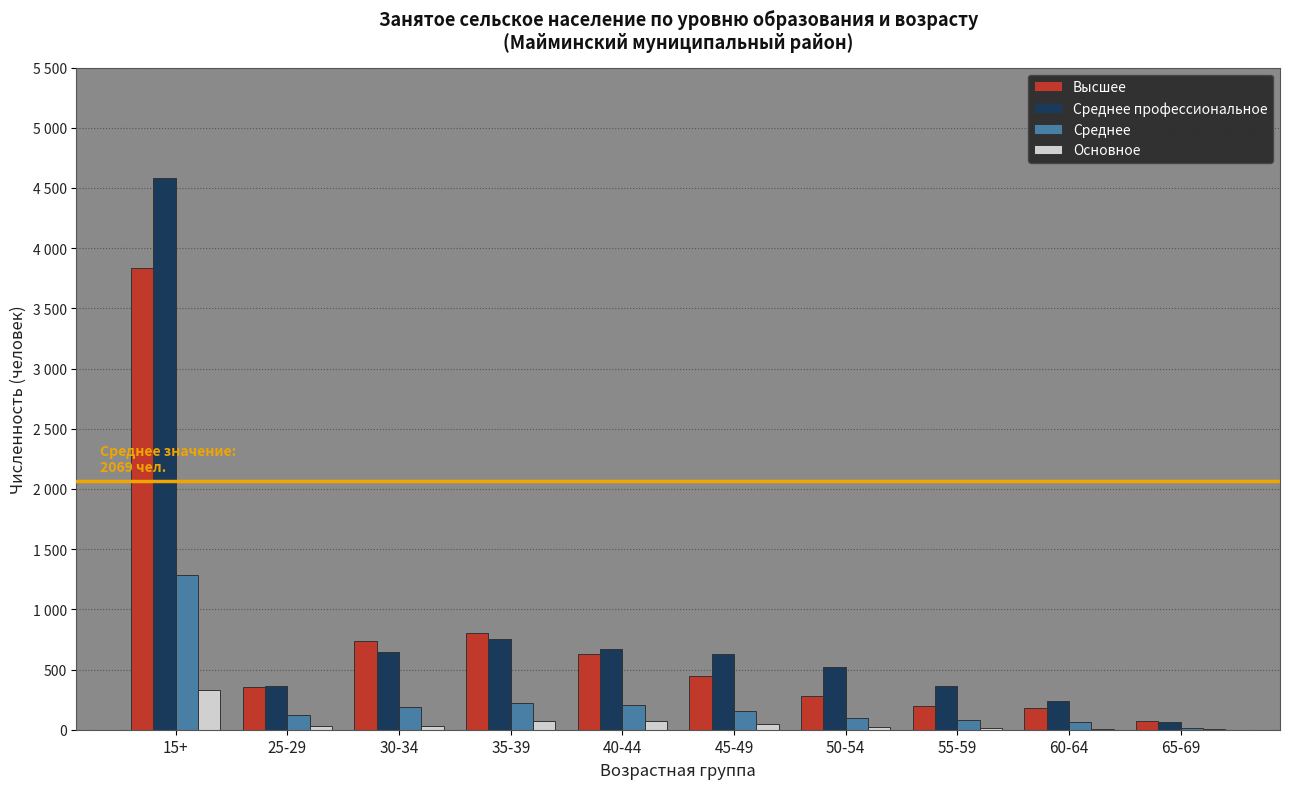

What is the average value of the Среднее профессиональное series?

883